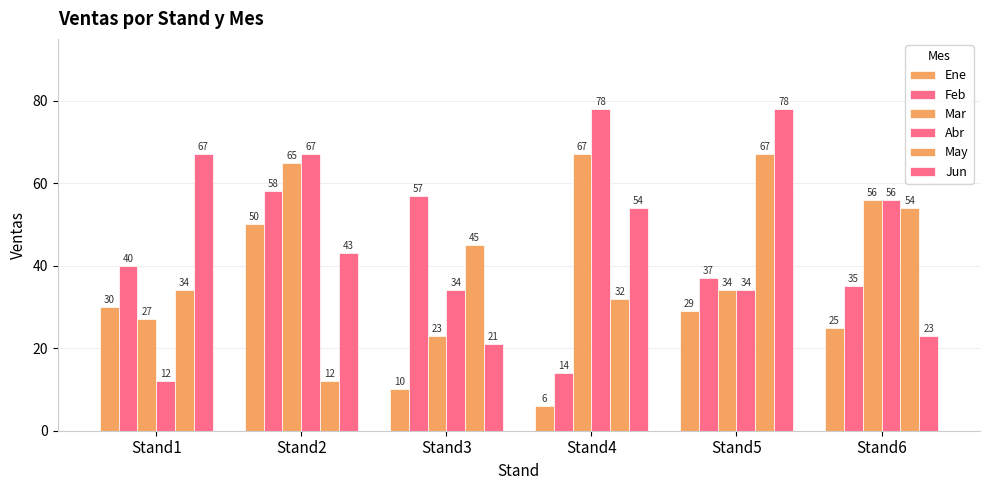

Where is Mar nearest to the value 45?

Stand5